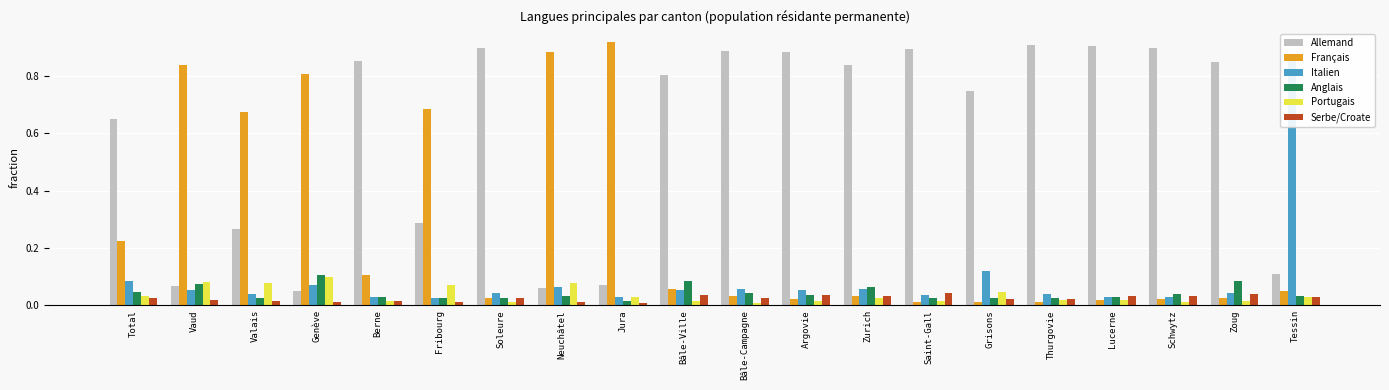

What position from the left is Berne?

5